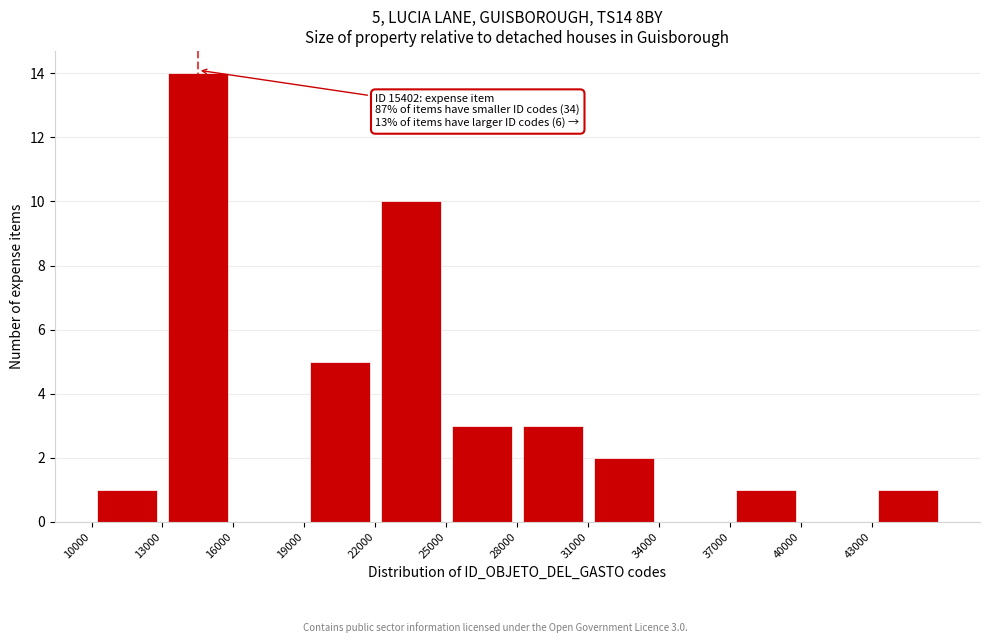

Which range on the x-axis has the tallest bar?

13000 to 16000